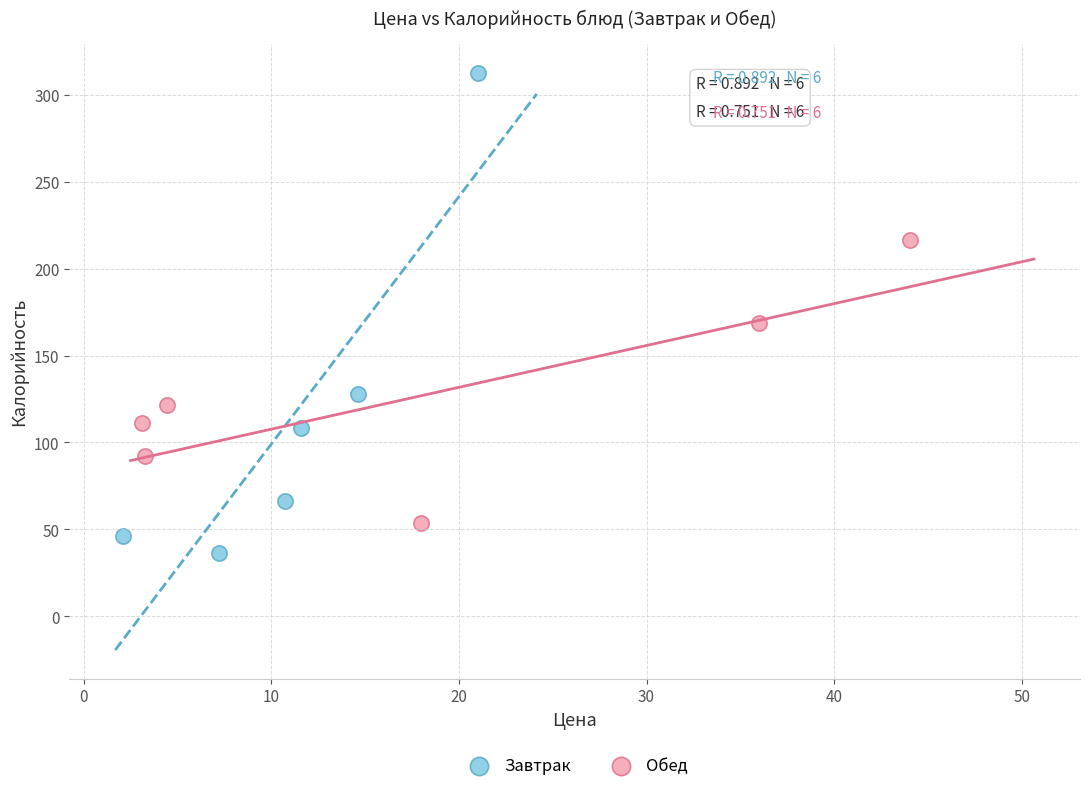

Which series contains the lowest Y value?

Завтрак